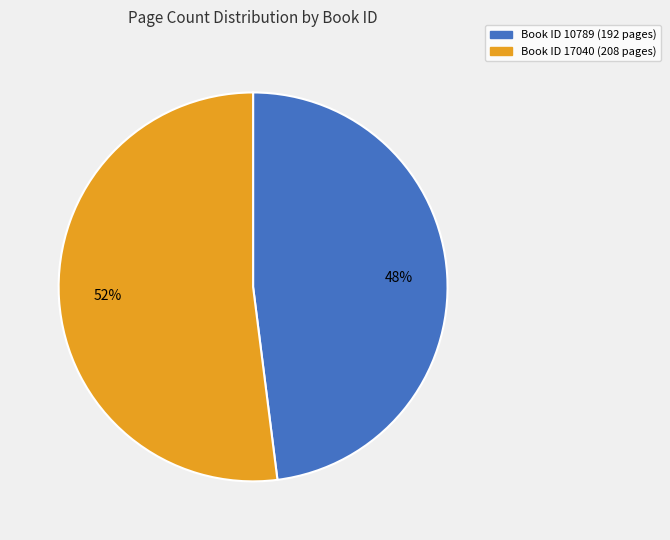

Is there any slice that represents more than half of the pie?

Yes